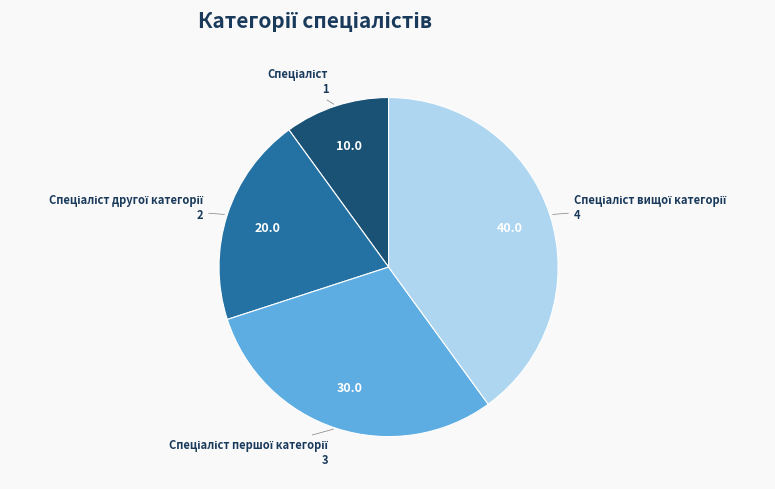

To the nearest percent, what is the difference between the largest and smallest slice percentages?

30%